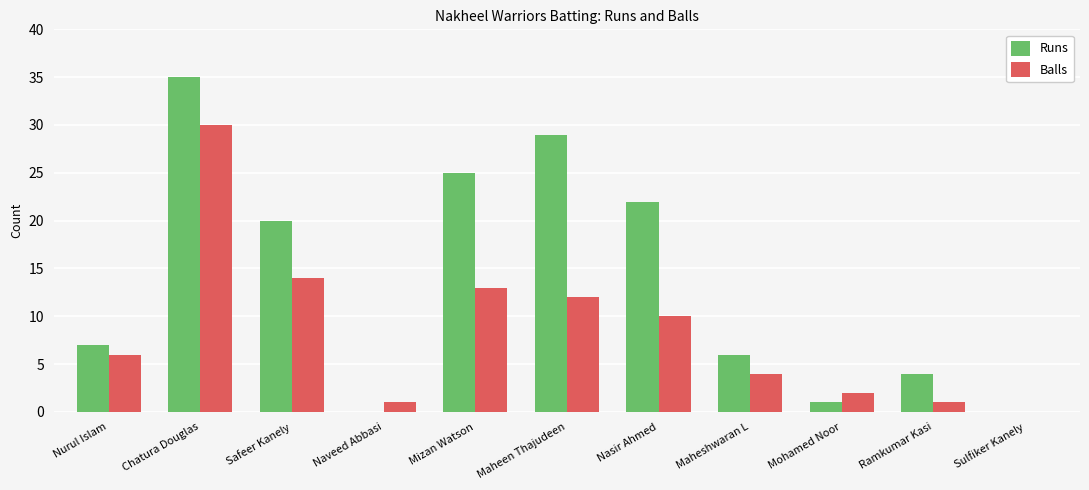

Read the Balls value at Nasir Ahmed, to the nearest 5.

10